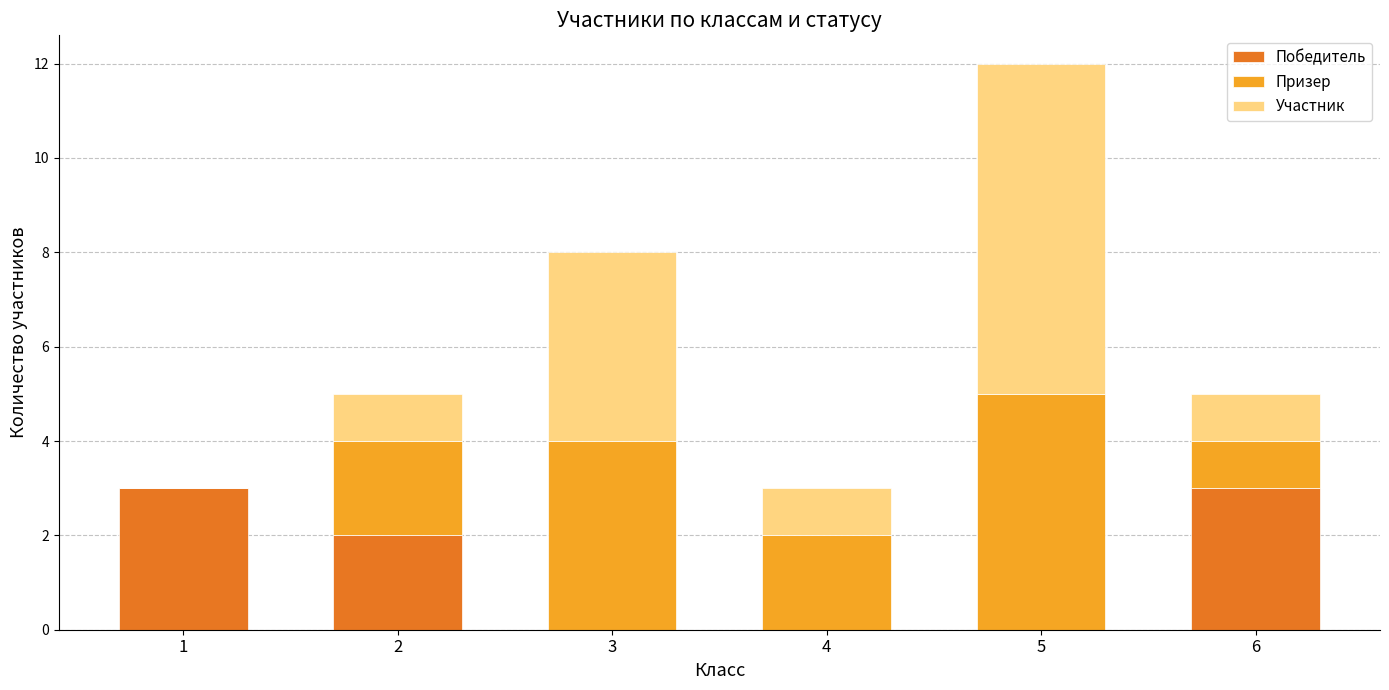

Is it true that Победитель equals 3 at 1?

True